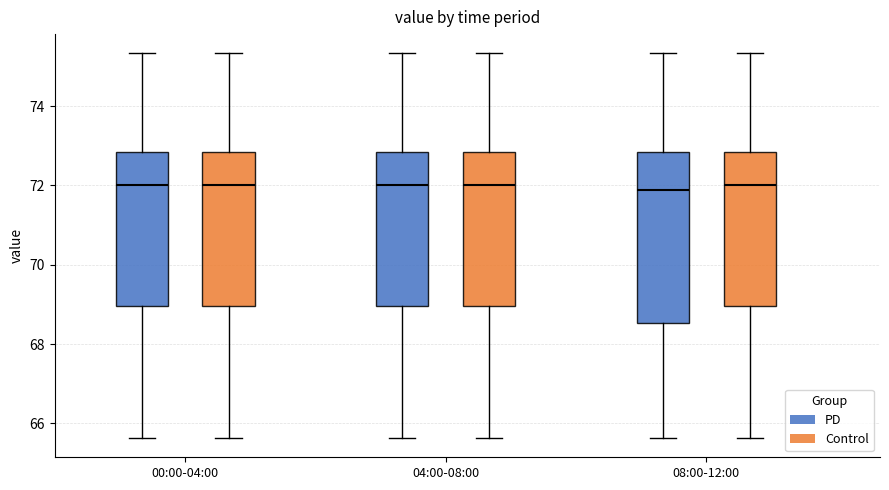

Reading left to right, transcribe this box plot: for each box, give where its median line is, the range the box spans, and where its two whiskers end, as read against the y-axis. The values are not printed on the chart, so give them approximately, as read against the axis.

00:00-04:00 (PD): median 72.0, box 69.0 to 72.8, whiskers 65.6 to 75.4
00:00-04:00 (Control): median 72.0, box 69.0 to 72.8, whiskers 65.6 to 75.4
04:00-08:00 (PD): median 72.0, box 69.0 to 72.8, whiskers 65.6 to 75.4
04:00-08:00 (Control): median 72.0, box 69.0 to 72.8, whiskers 65.6 to 75.4
08:00-12:00 (PD): median 71.8, box 68.6 to 72.8, whiskers 65.6 to 75.4
08:00-12:00 (Control): median 72.0, box 69.0 to 72.8, whiskers 65.6 to 75.4